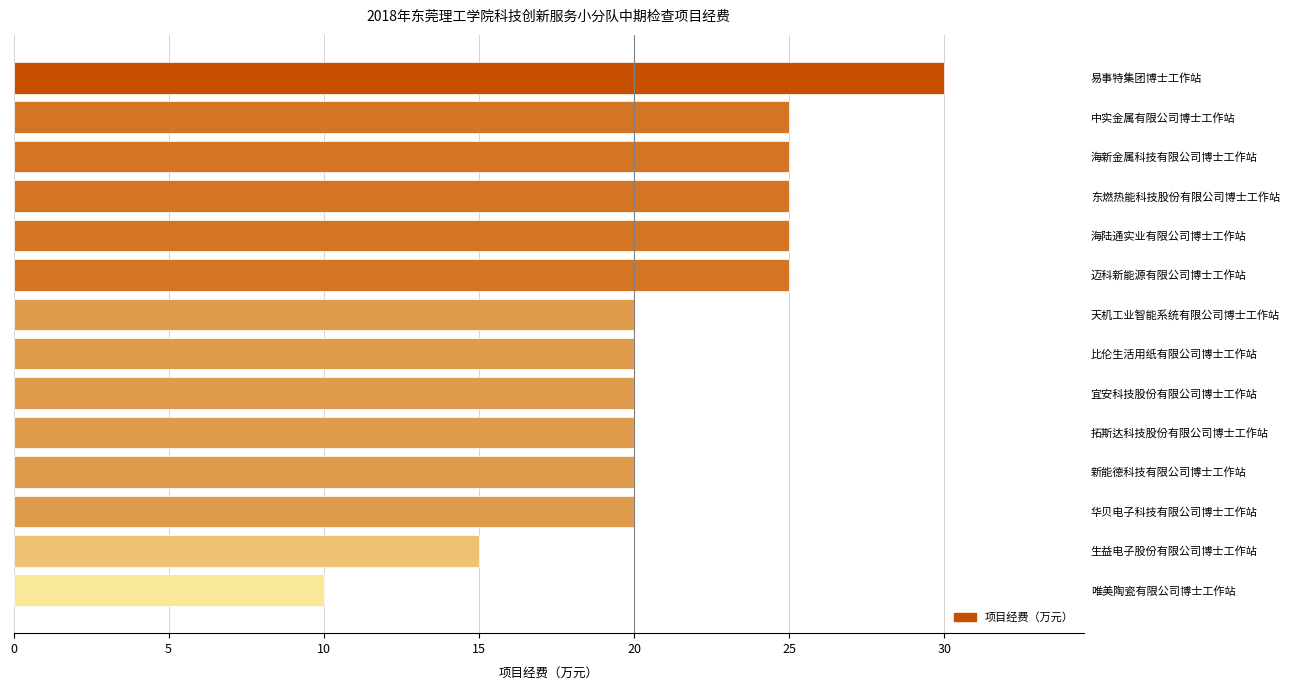

Does the chart contain stacked bars?

No